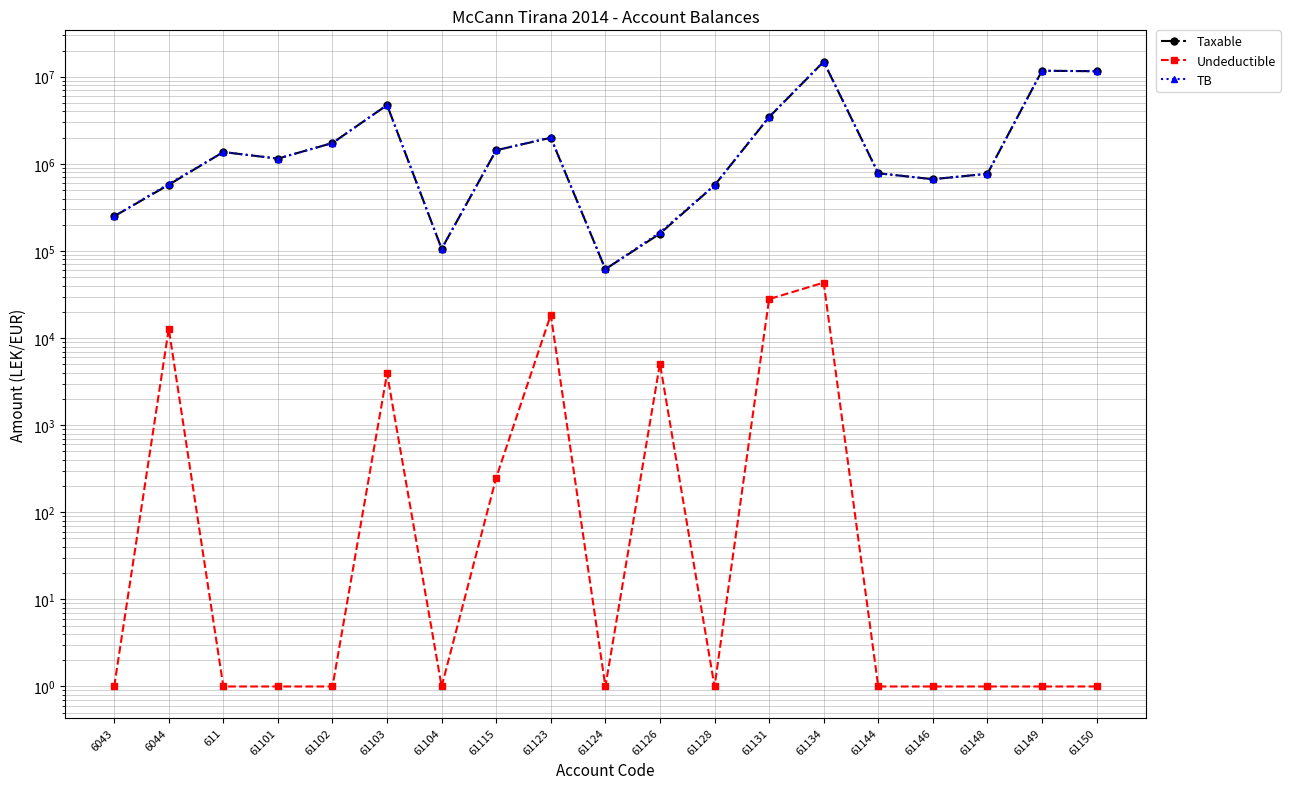

What position from the right is 61124?

10